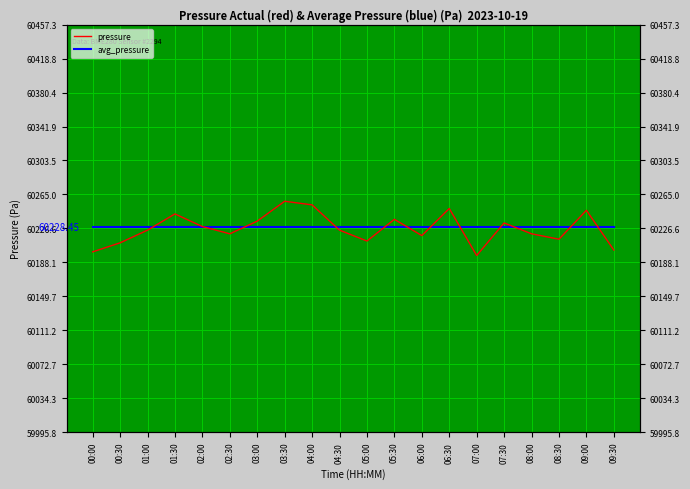

Reading left to right, transcribe all the data shown in this chart.

pressure: 60199.9	60210.2	60224.5	60242.9	60228.6	60220.4	60234.8	60257.3	60253.2	60224.5	60212.2	60236.8	60218.4	60249.1	60195.8	60232.7	60220.4	60214.3	60247.0	60202.0
avg_pressure: 60228.4	60228.4	60228.4	60228.4	60228.4	60228.4	60228.4	60228.4	60228.4	60228.4	60228.4	60228.4	60228.4	60228.4	60228.4	60228.4	60228.4	60228.4	60228.4	60228.4